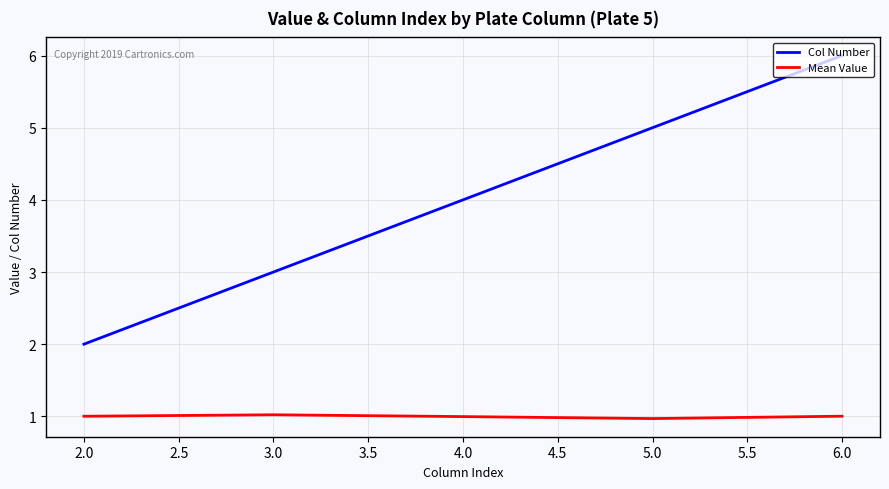

Is it true that Mean Value equals 1.7 at 3.0?

False